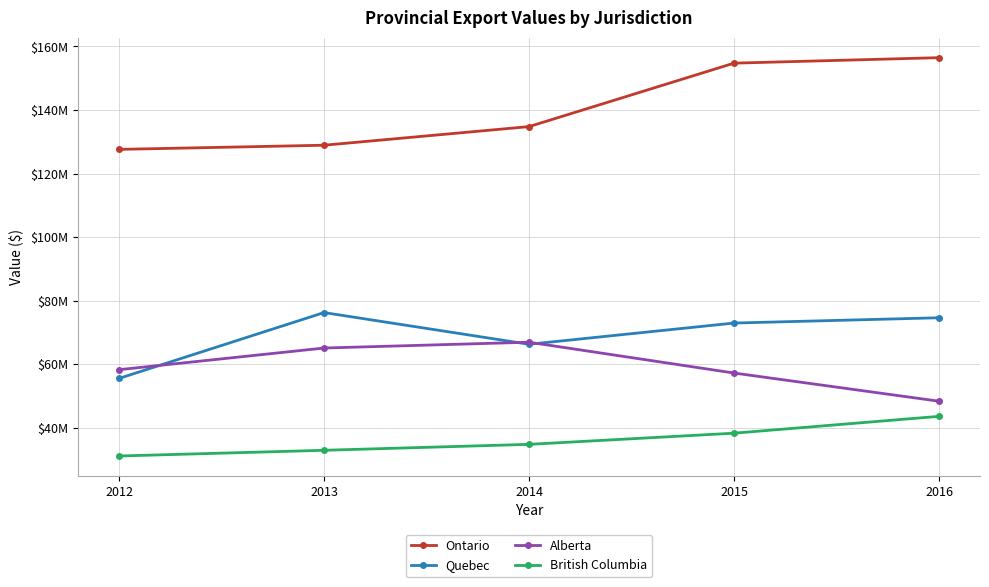

List the labels in order of Quebec value, largest first.

2013, 2016, 2015, 2014, 2012